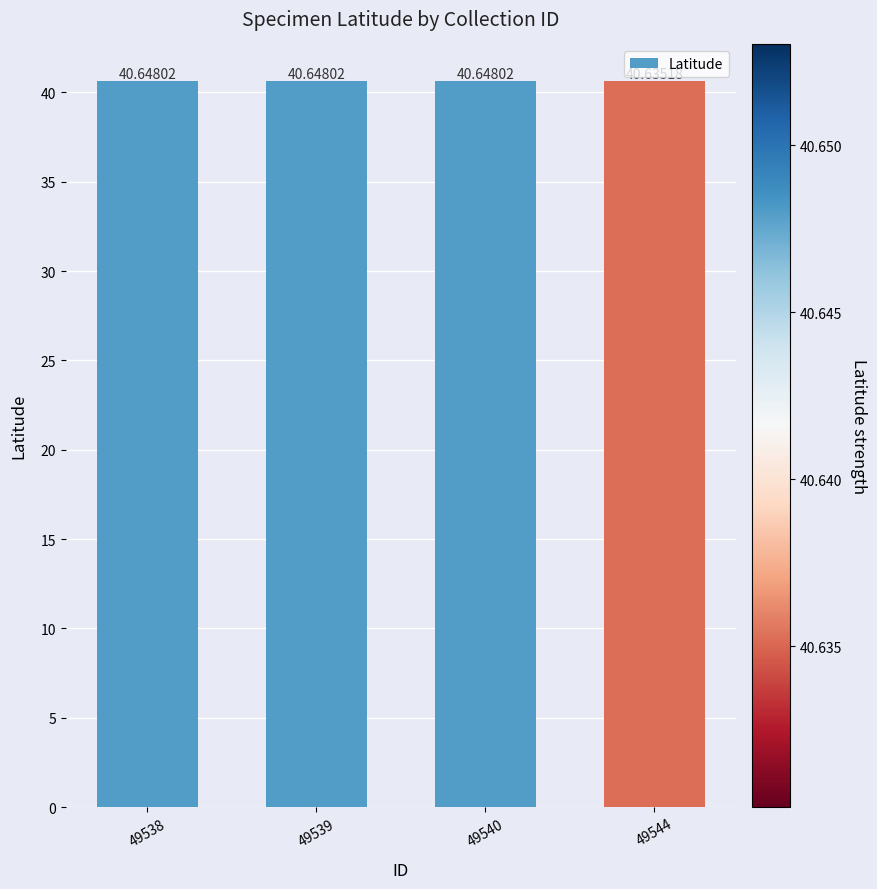

Which has a higher value, 49544 or 49539?

49539